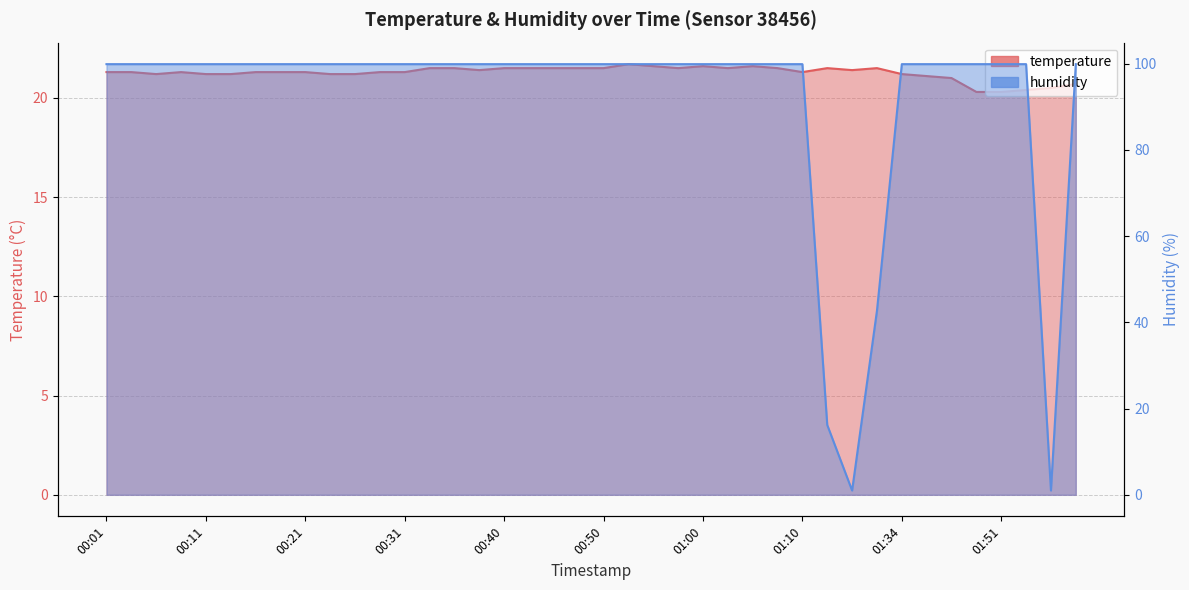

What is the sum of the humidity values at 00:09 and 01:03?

199.8